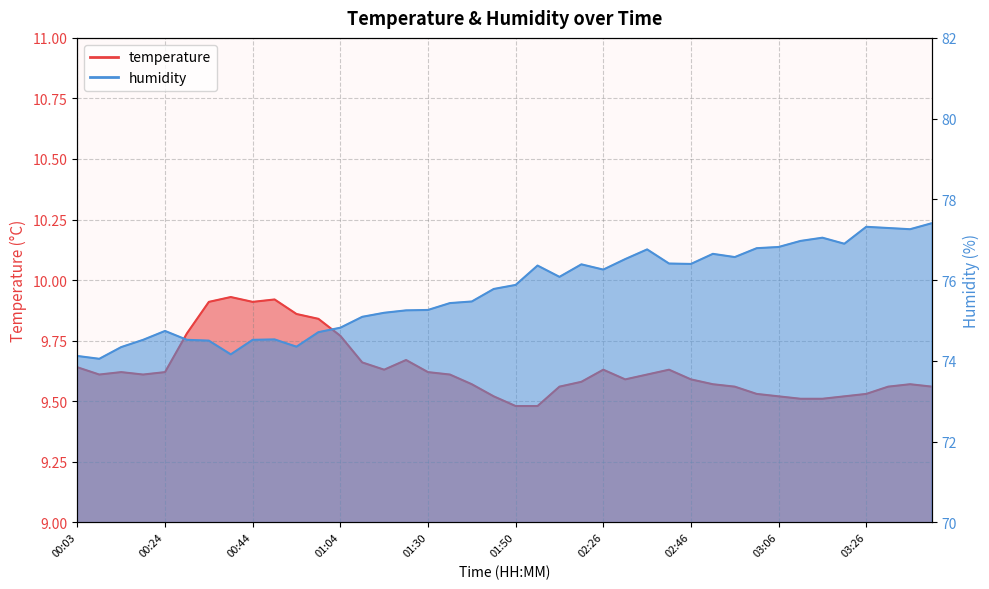

List the series in order of their overall mean, lowest first.

temperature, humidity